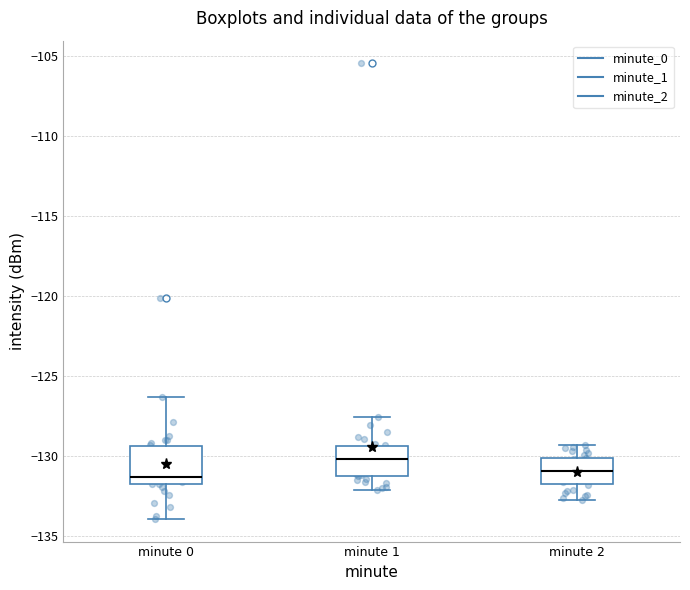

Which box's median line is the highest?

minute 1